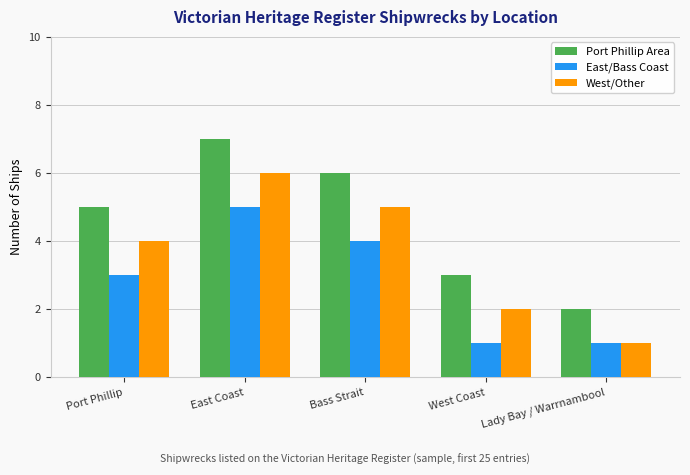

How many data points in Port Phillip Area are less than 5?

2